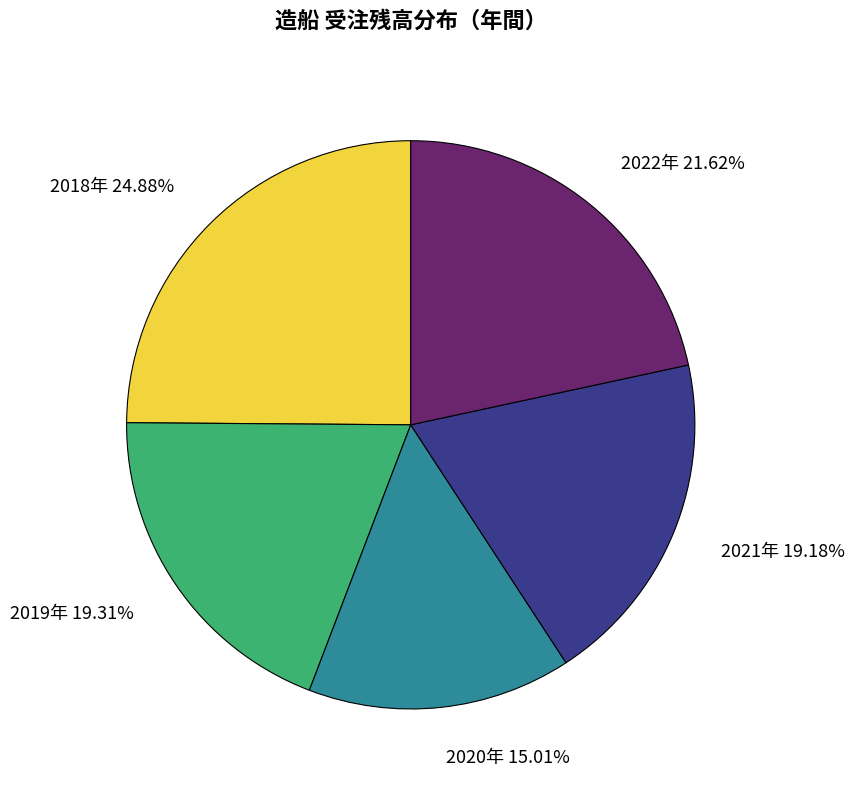

What percentage do 2022年 and 2019年 together represent?

40.9%